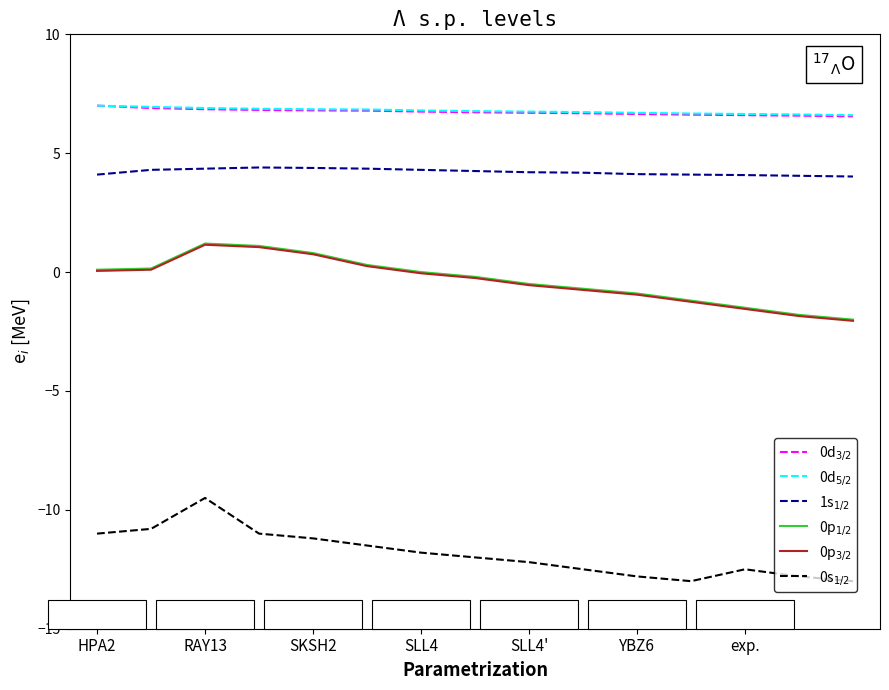

What is the smallest value displayed?

-13.0